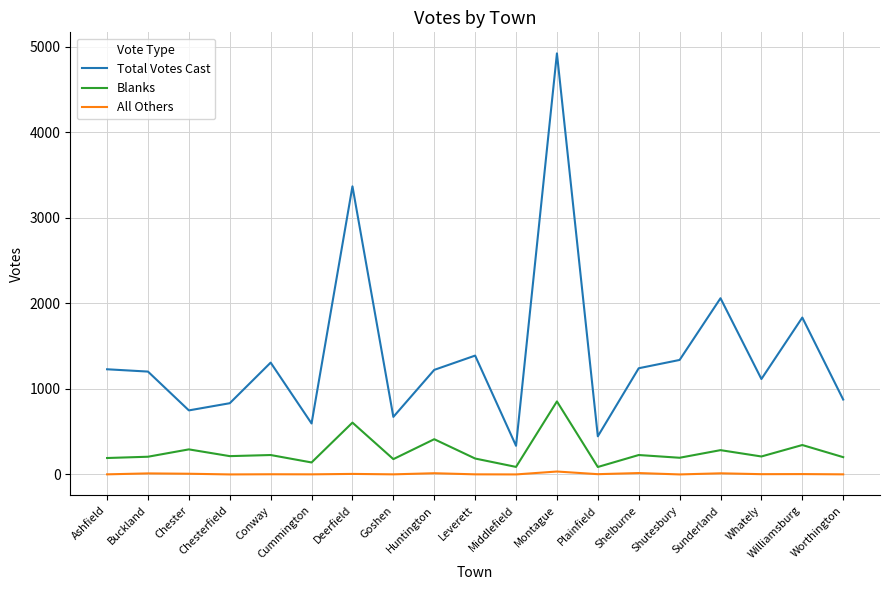

True or false: Blanks has a value of 606 at Deerfield.

True